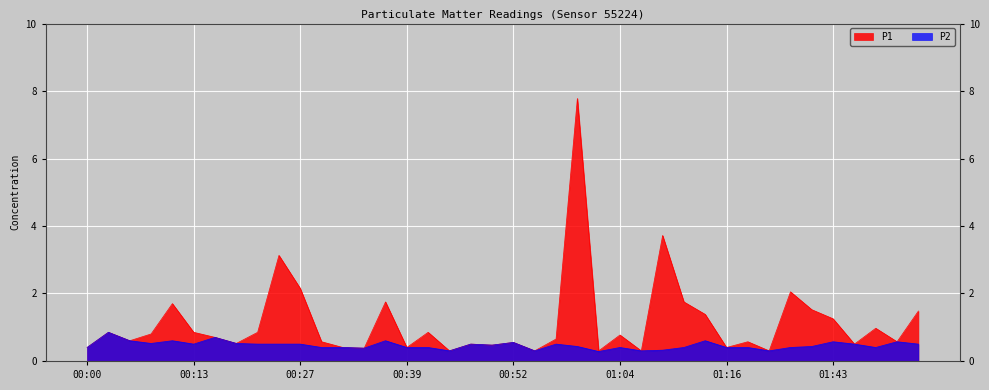

What is the minimum value shown in the chart?

0.3